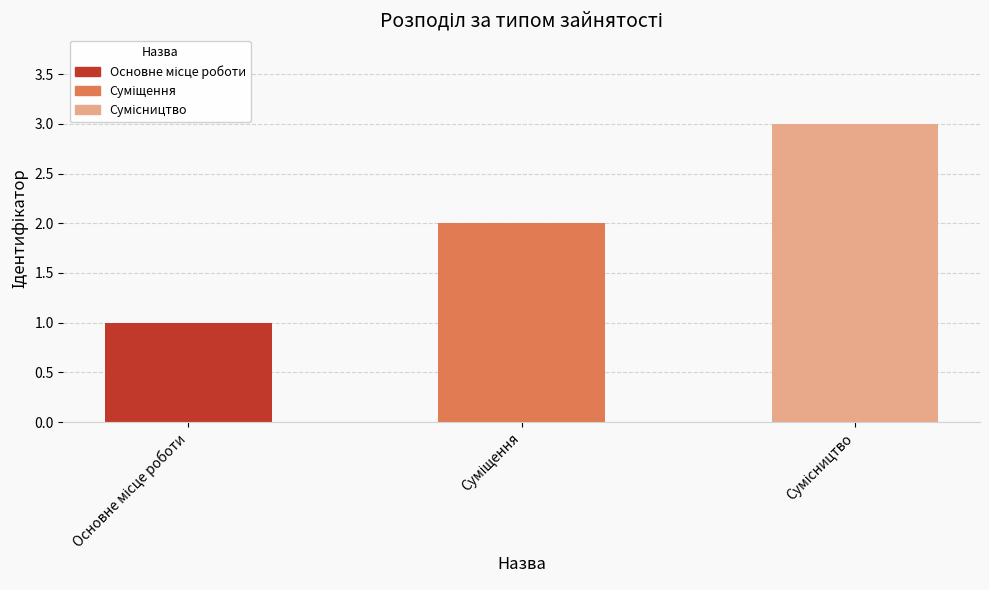

What is the greatest value displayed?

3